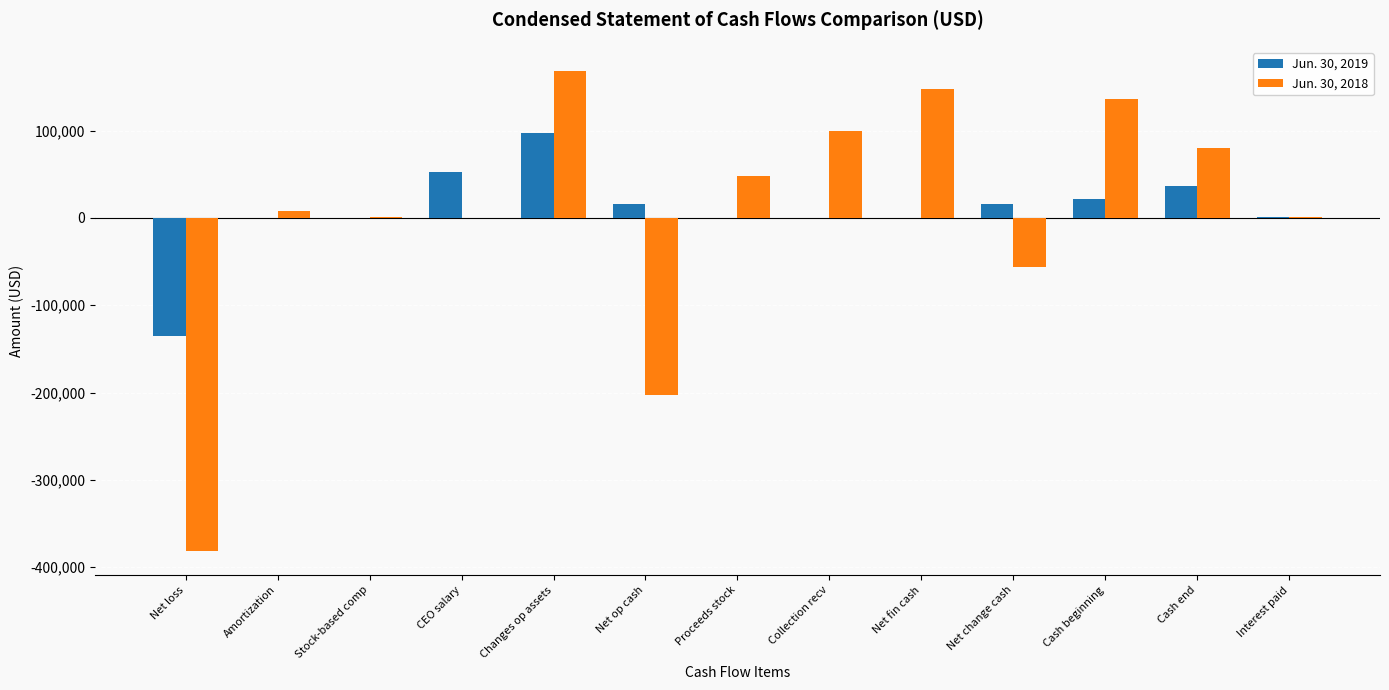

True or false: Jun. 30, 2019 has a value of 21085 at Cash beginning.

True